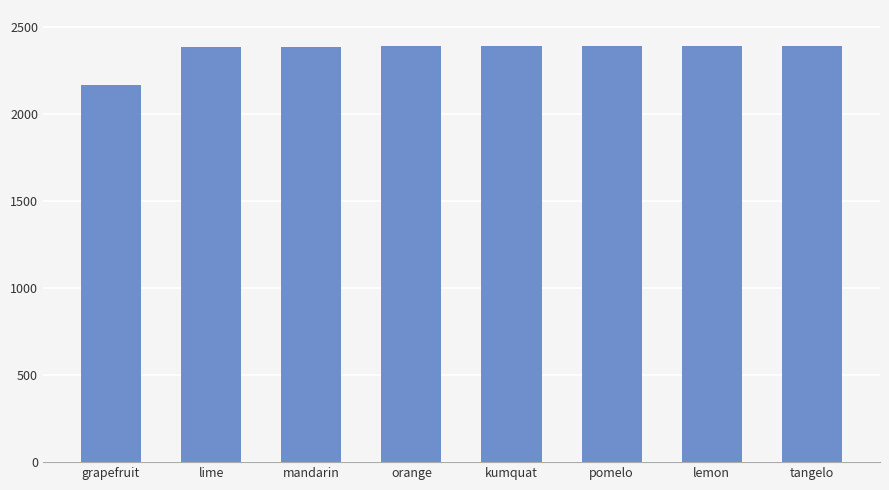

The value at orange is 2391. True or false?

True